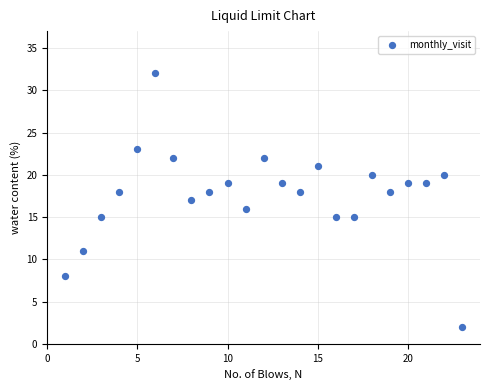

What is the range of X values (max minus min)?

22